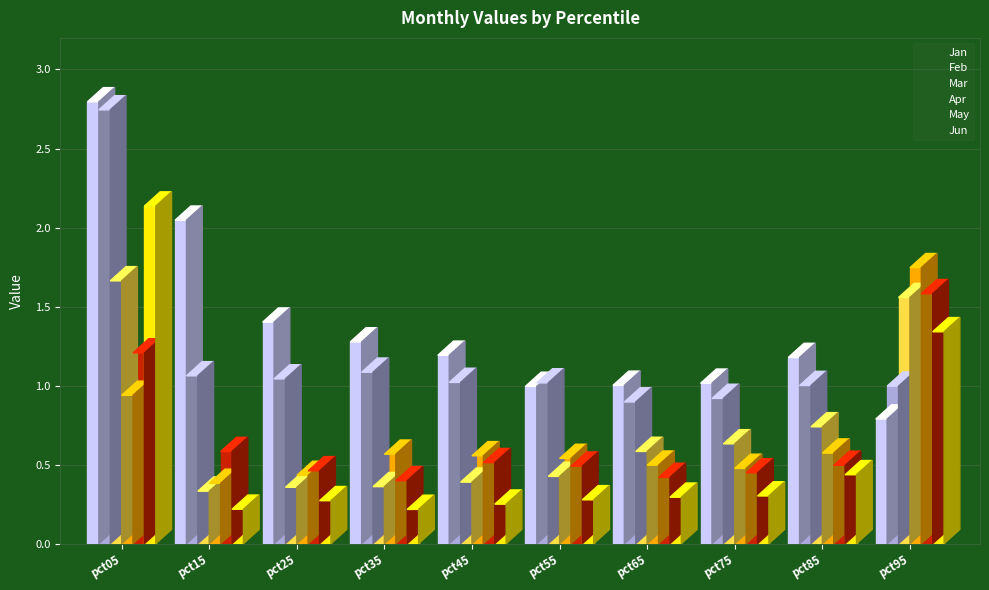

At pct25, list the series in order from smallest to largest.

Jun, Mar, Apr, May, Feb, Jan